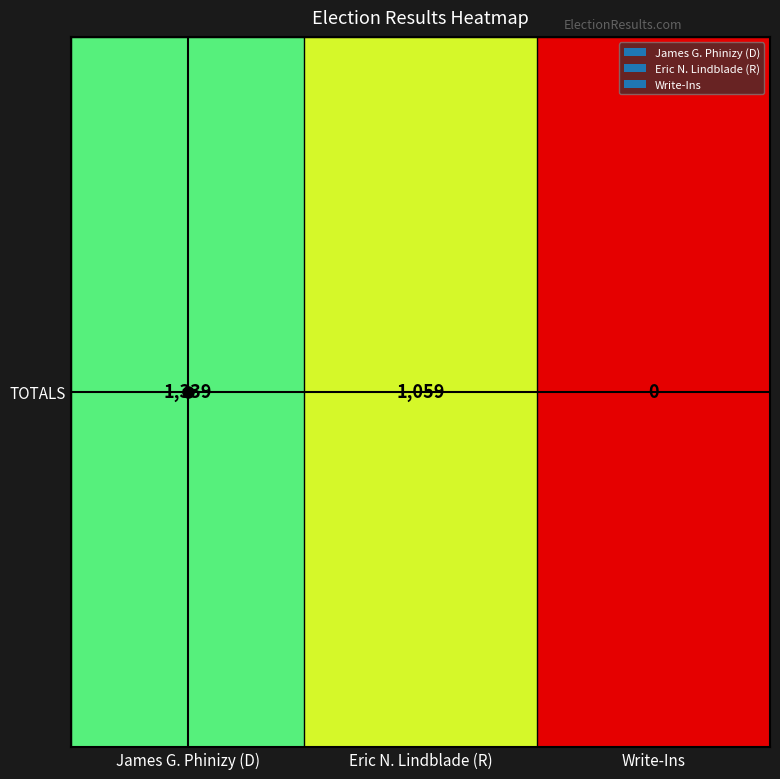

Which has a higher value, Write-Ins or Eric N. Lindblade (R)?

Eric N. Lindblade (R)